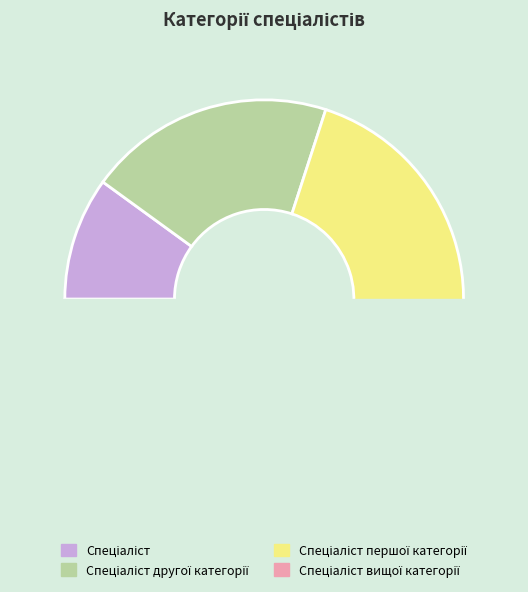

How many segments does this pie chart have?

4